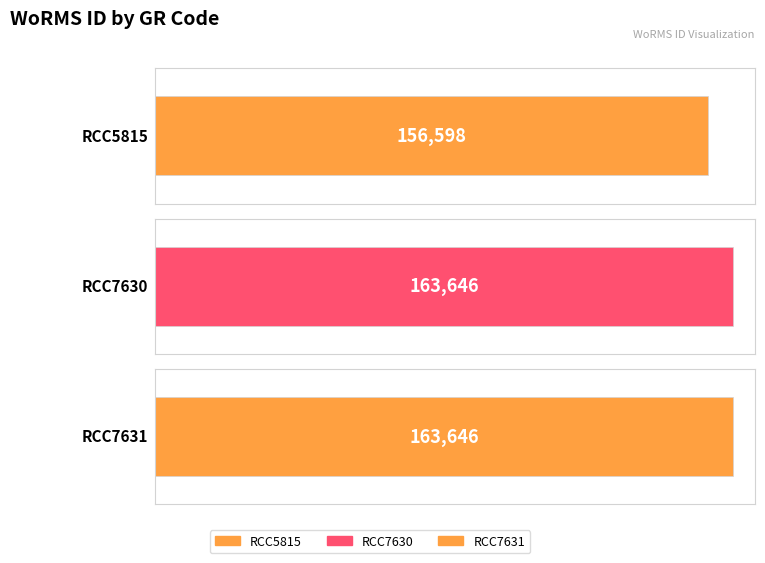

Rank the categories by value from lowest to highest.

RCC5815, RCC7630, RCC7631